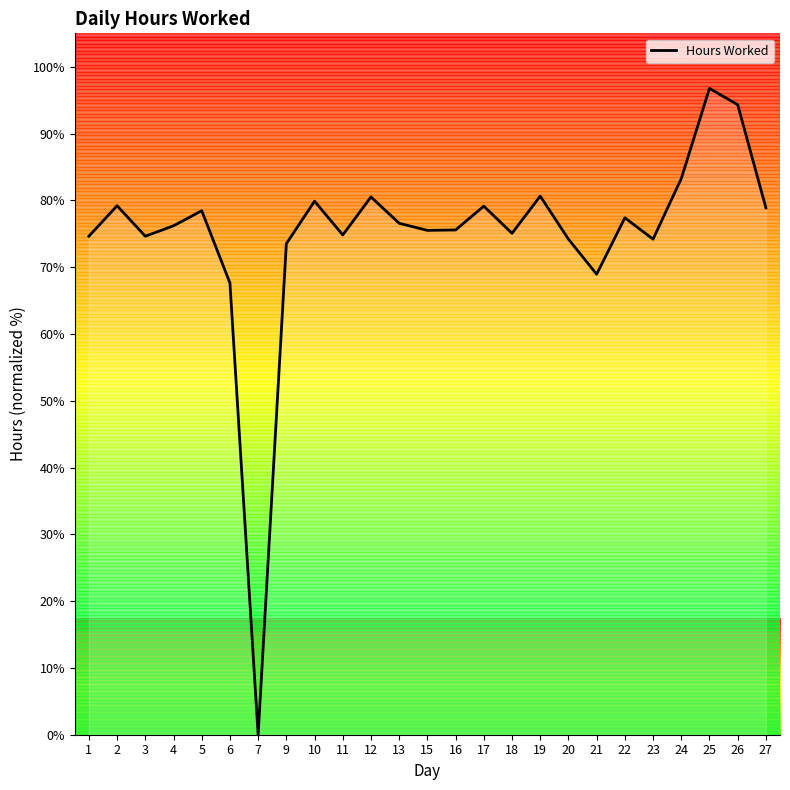

Approximately how many times larger is the value at 12 compared to 5?

1.0